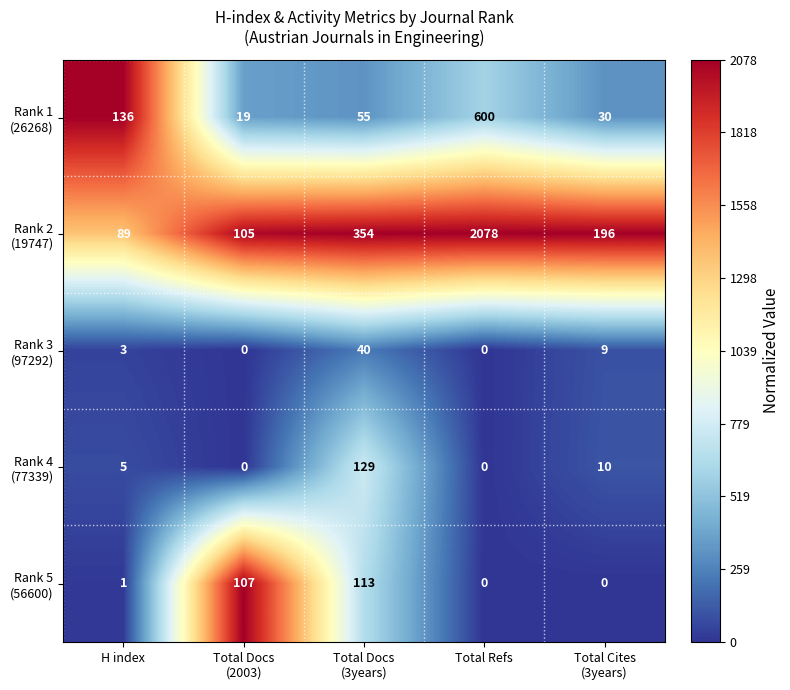

What is the total value across all series at H index?

234